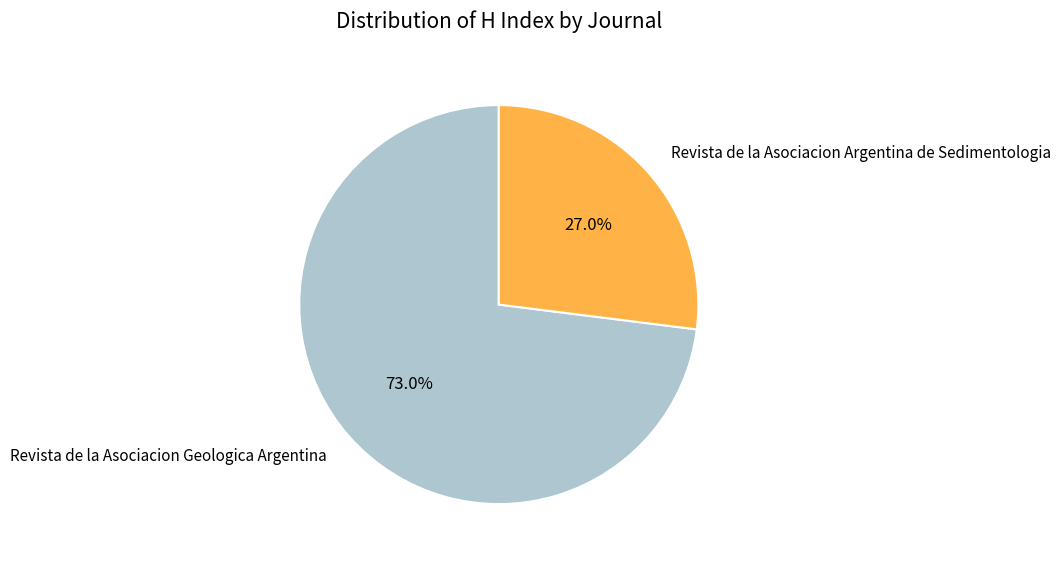

How many slices are in this pie chart?

2